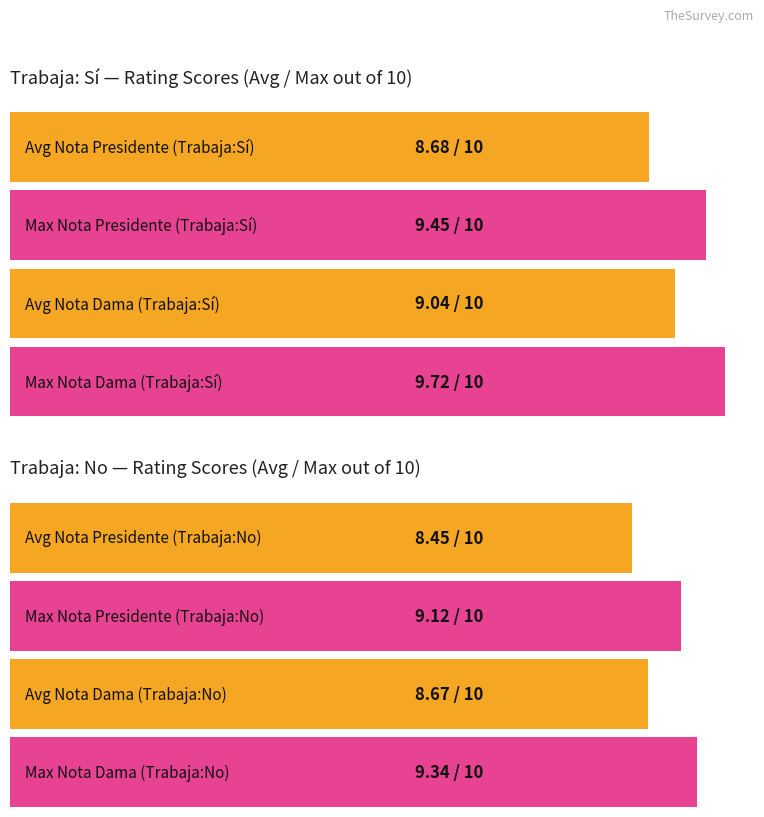

How many groups of bars are there?

2